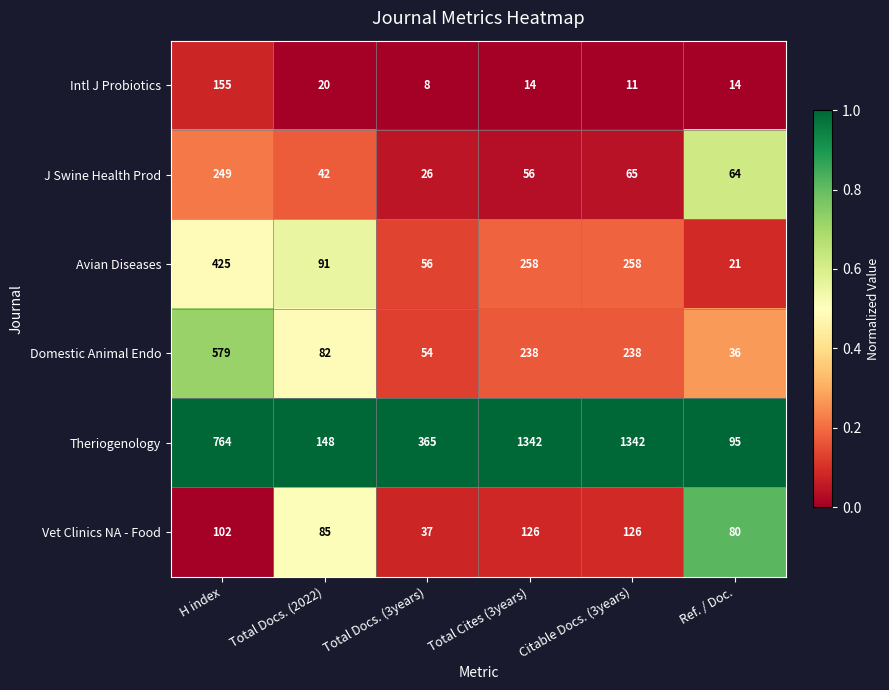

What is the difference between the highest and lowest values at Ref. / Doc.?

81